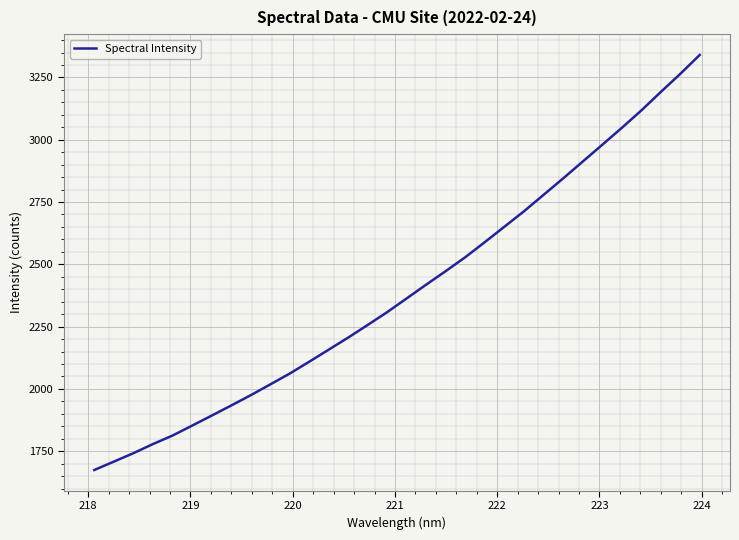

How many lines are shown in the chart?

1